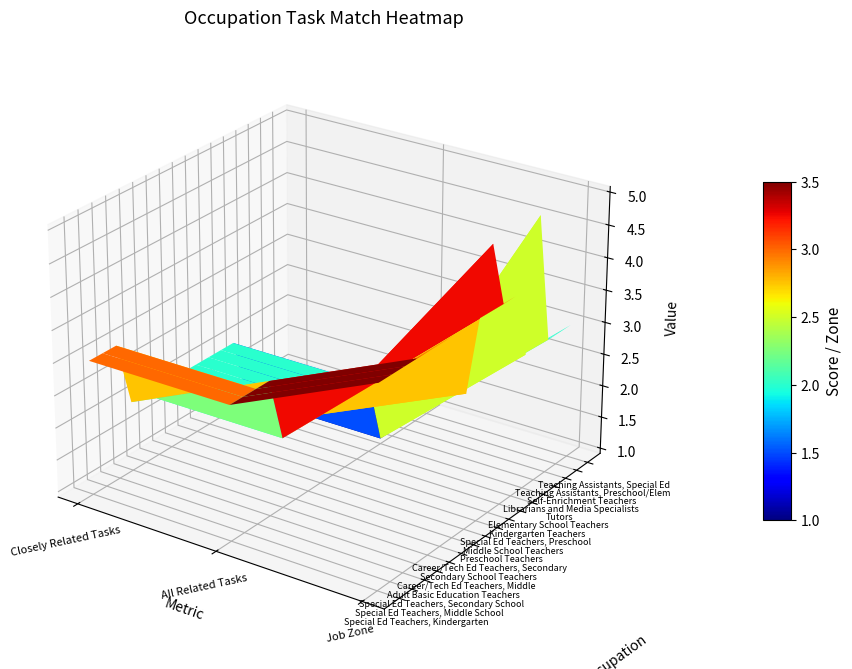

Where does the job_zone series first go above 4?

9